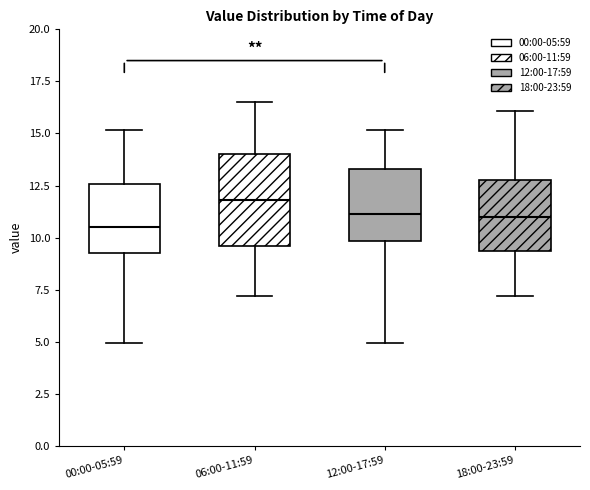

Comparing the boxes themselves (not the whiskers), which one is the tallest?

06:00-11:59